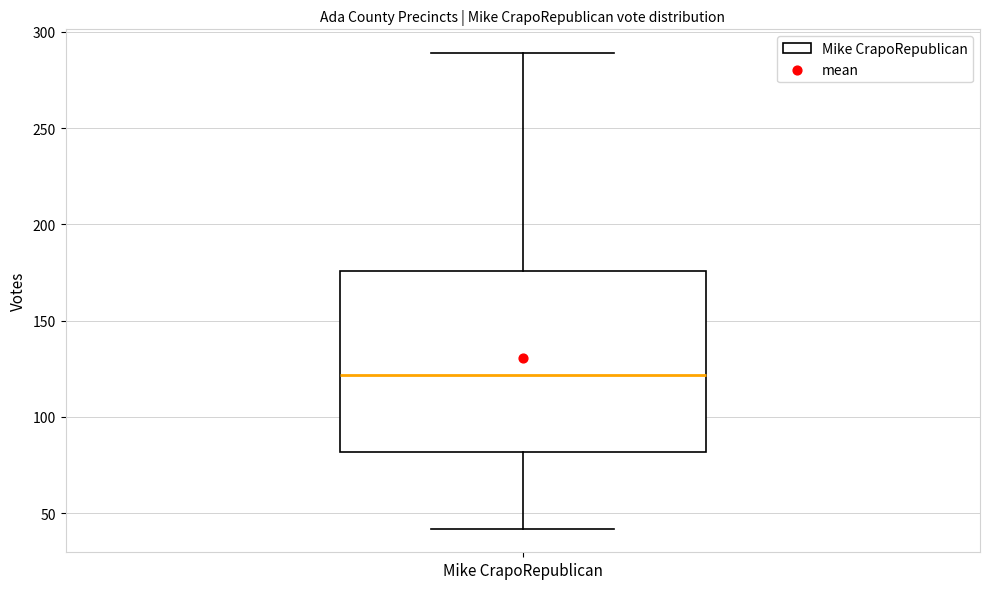

Transcribe this box plot: give where the median line is, the range the box spans, and where the two whiskers end, as read against the y-axis. The values are not printed on the chart, so give them approximately, as read against the axis.

median 120, box 80 to 175, whiskers 40 to 290